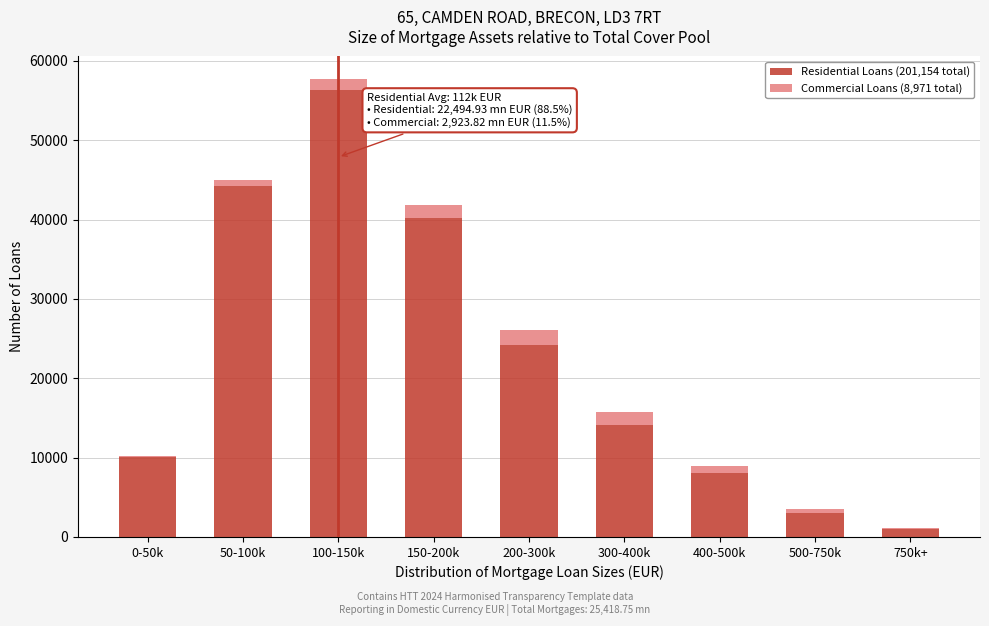

Reading right to left, transcribe the values for Residential Loans (201,154 total).

750k+=1006	500-750k=3017	400-500k=8046	300-400k=14081	200-300k=24138	150-200k=40231	100-150k=56323	50-100k=44254	0-50k=10058